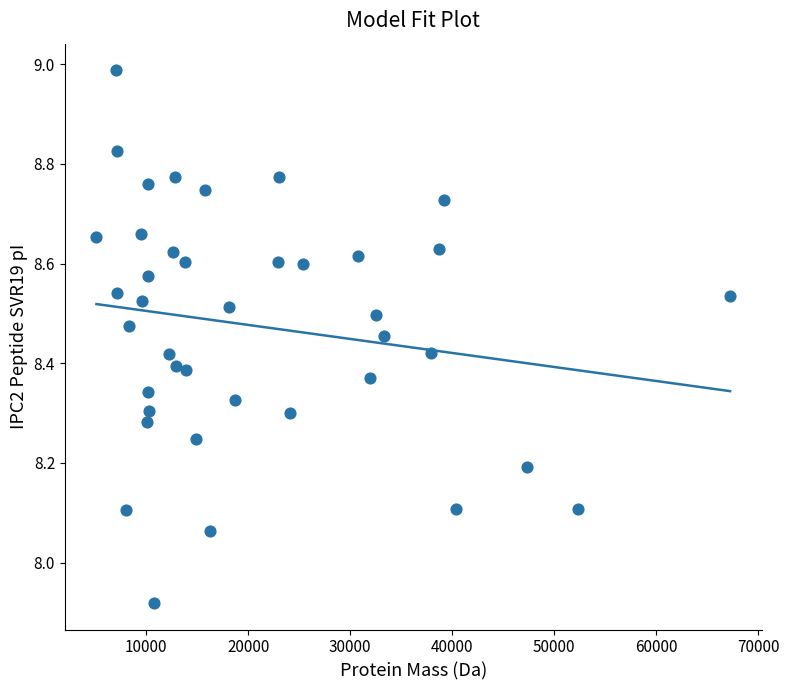

What is the range of X values (max minus min)?

62087.3